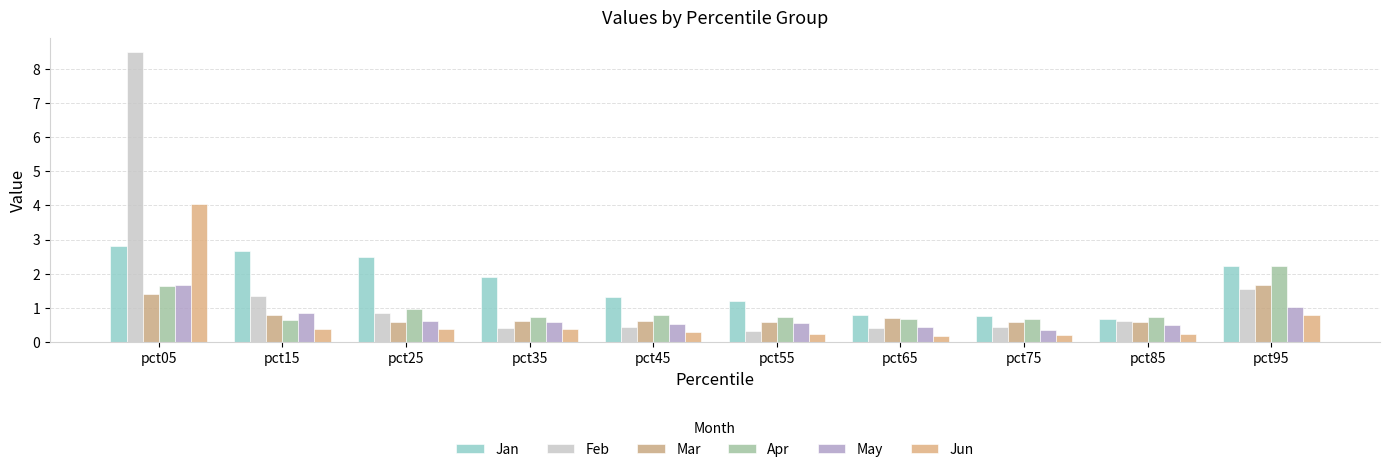

At pct55, list the series in order from largest to smallest.

Jan, Apr, Mar, May, Feb, Jun